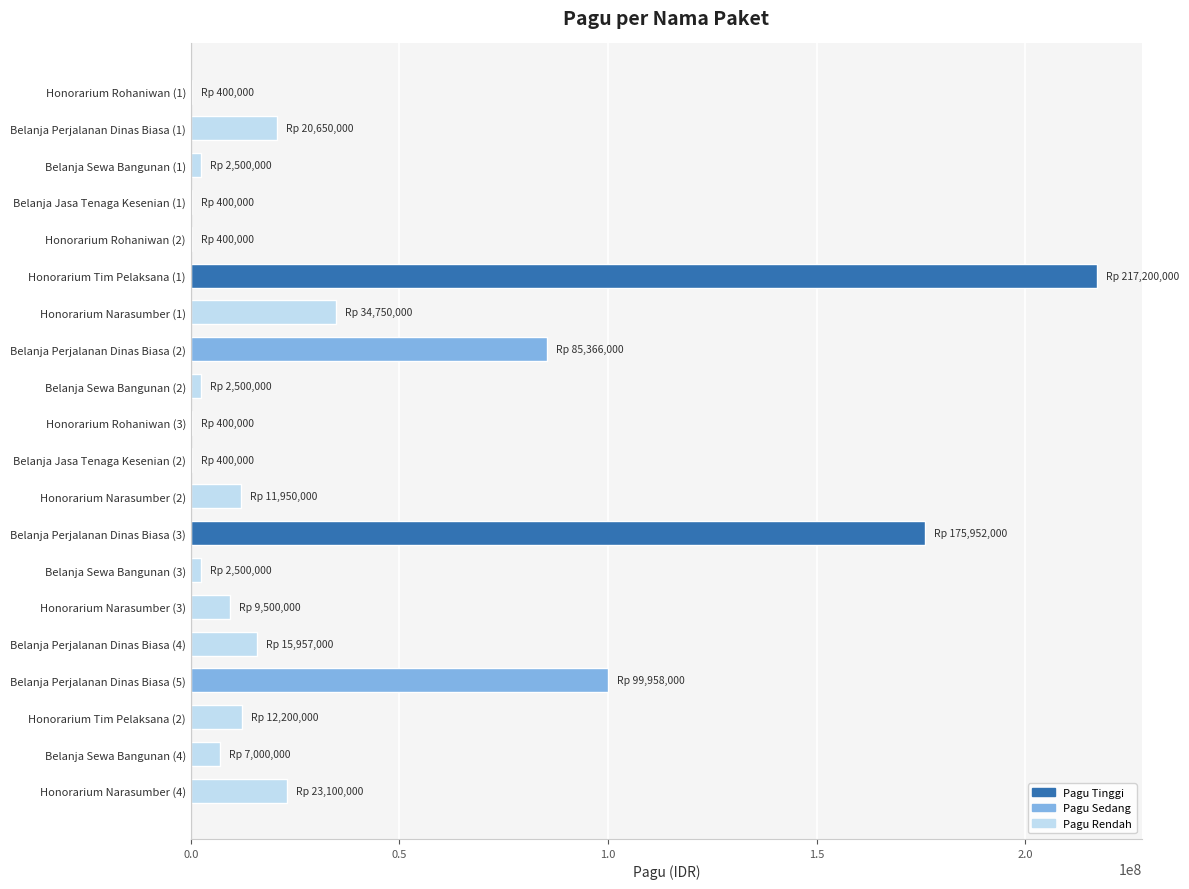

Where is the data nearest to the value 108800000?

Belanja Perjalanan Dinas Biasa (5)